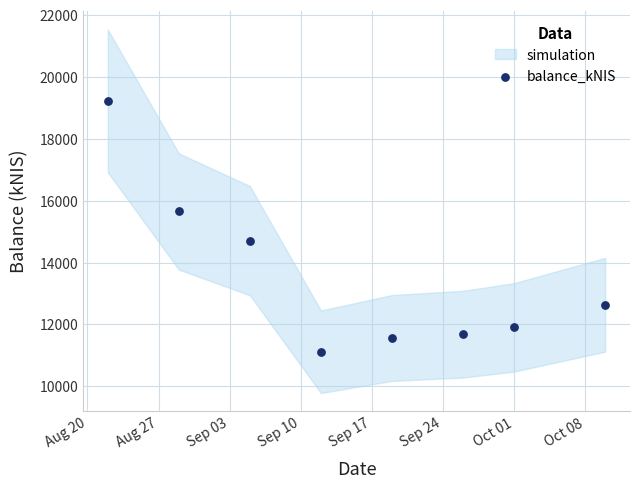

What is the average X value?

19981.2